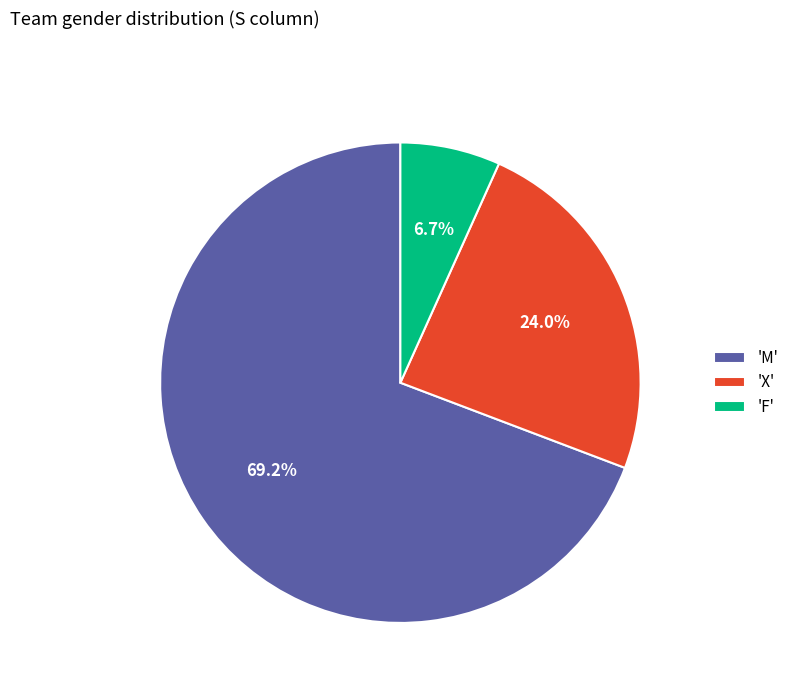

What portion of the pie excludes 'F'?

93.3%